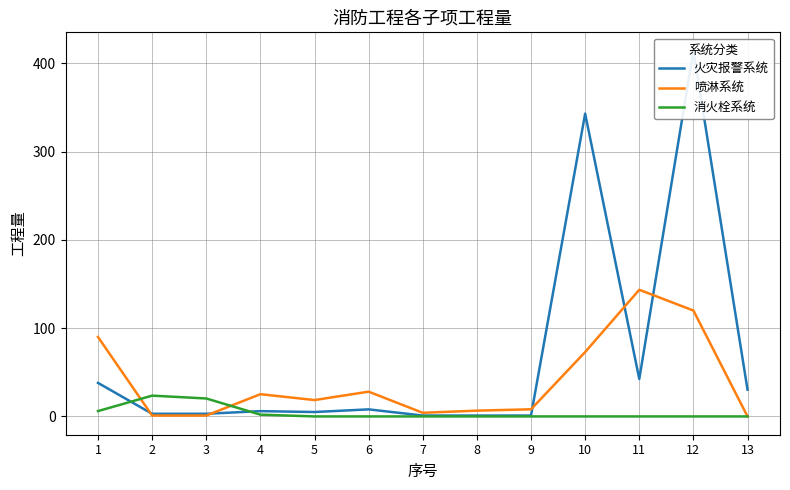

True or false: 火灾报警系统 and 消火栓系统 intersect in this chart.

True